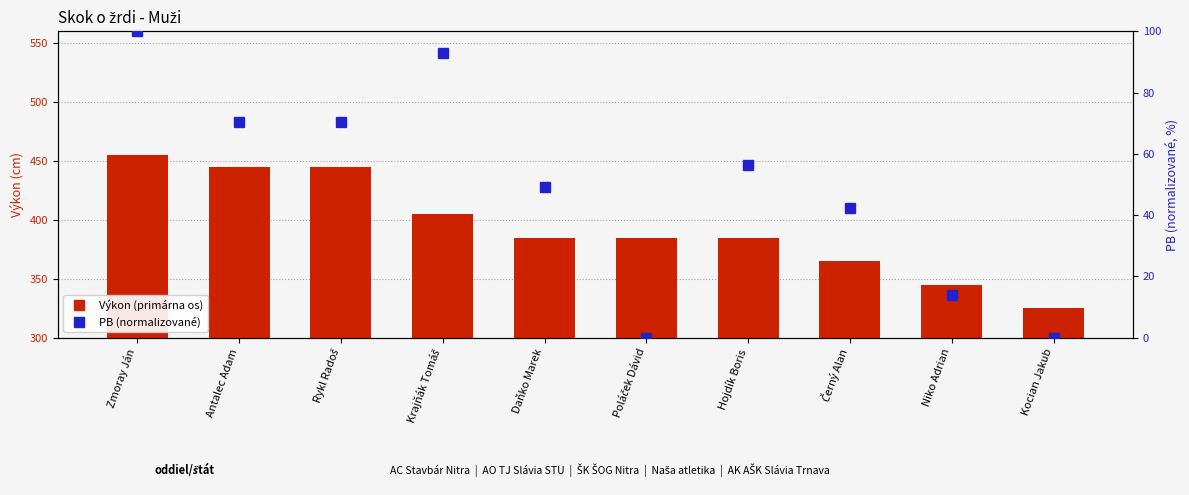

Are the bars grouped side by side (vs. stacked)?

Yes